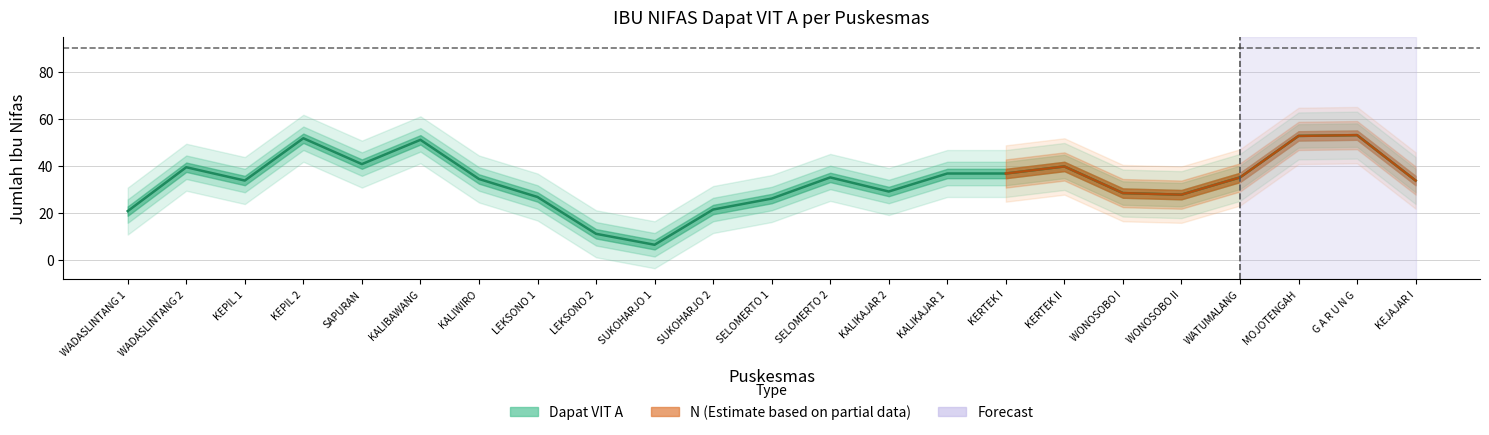

What is the label of the 21st point from the left?

MOJOTENGAH